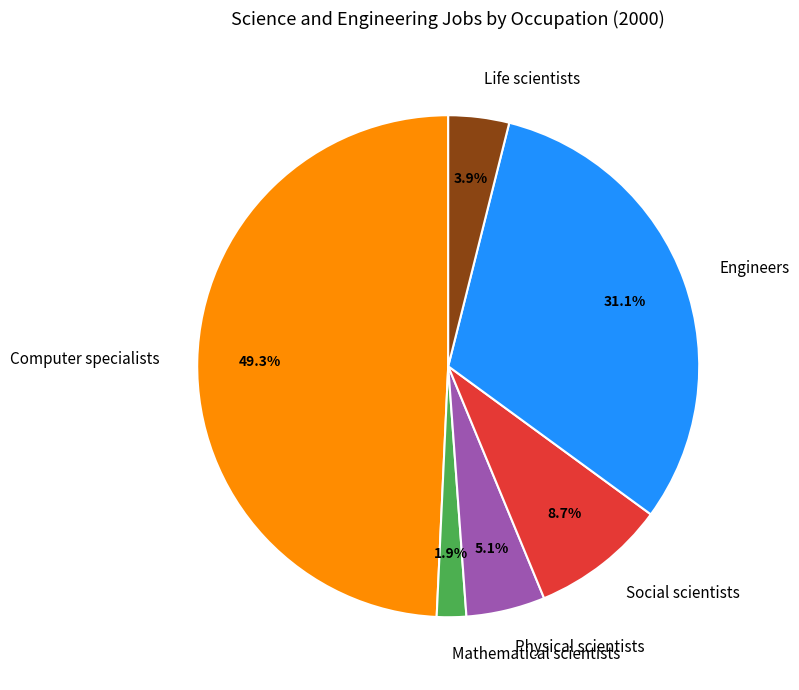

Is the sum of Life scientists and Social scientists greater than half?

No